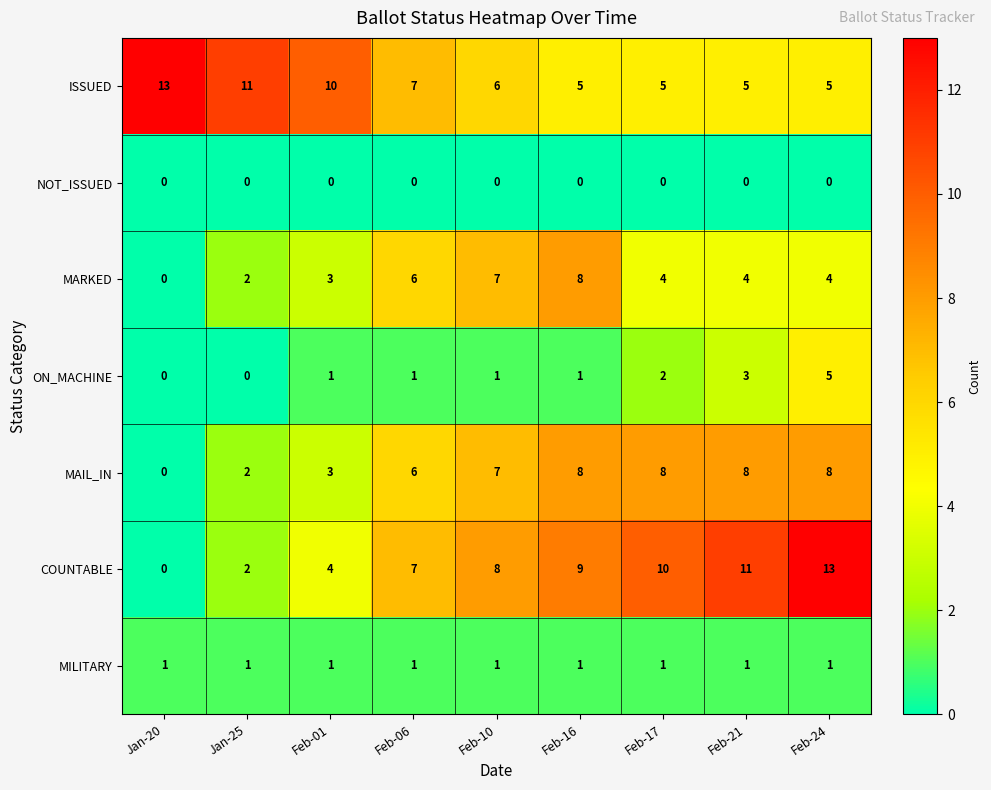

What is the greatest value displayed?

13